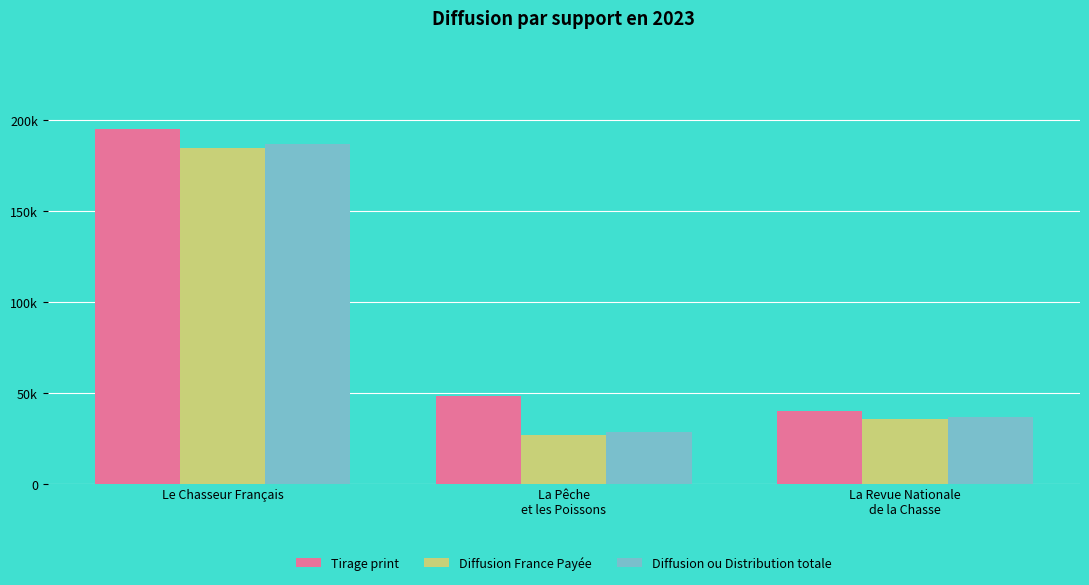

Are the bars grouped side by side (vs. stacked)?

Yes